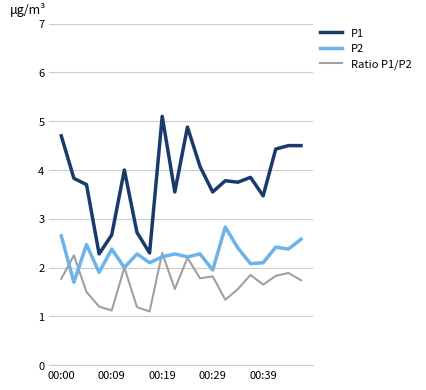

List the series in order of their overall mean, highest first.

P1, P2, Ratio P1/P2